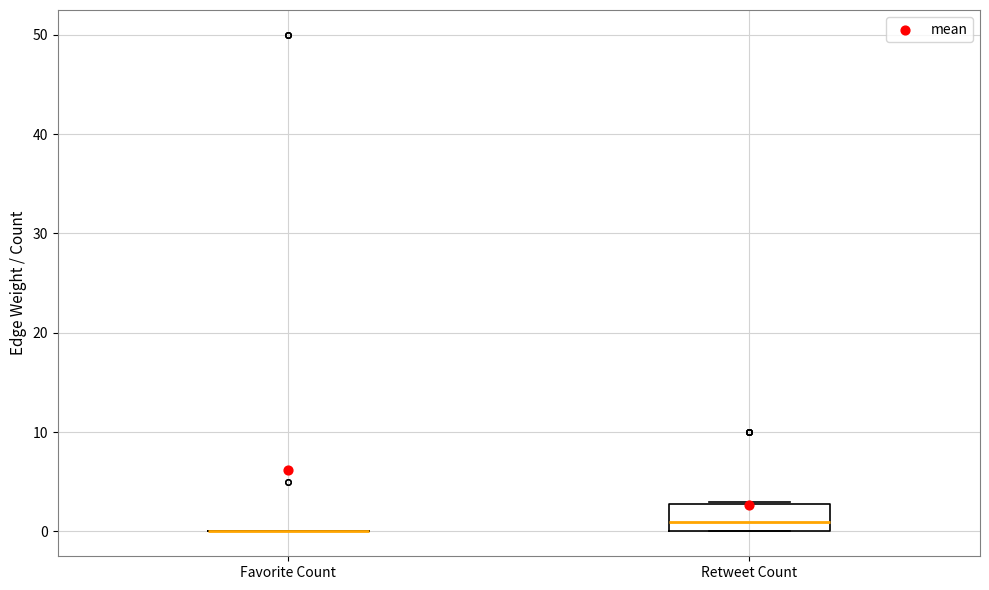

Reading left to right, read every box against the y-axis: the position of its median line, the range the box covers, and the ends of its whiskers. The values are not printed on the chart, so give them approximately, as read against the axis.

Favorite Count: box collapsed to a line at 0, whiskers 0 to 0
Retweet Count: median 1, box 0 to 3, whiskers 0 to 3